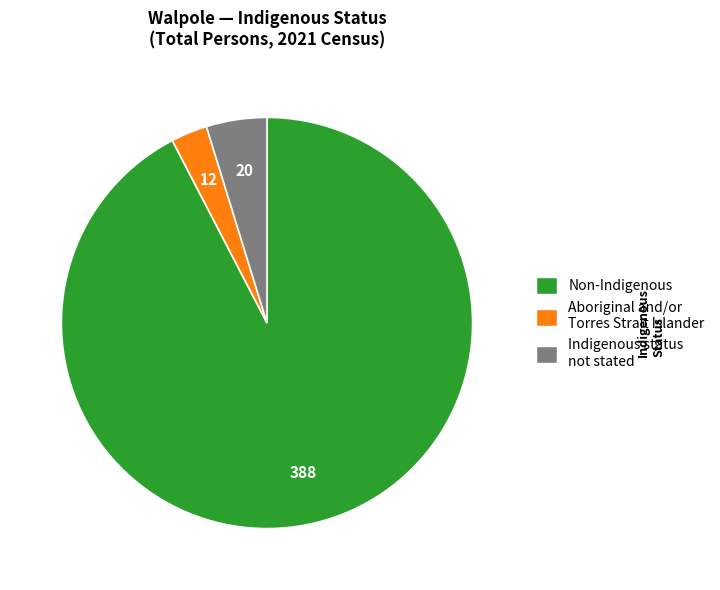

Is there any slice that represents more than half of the pie?

Yes